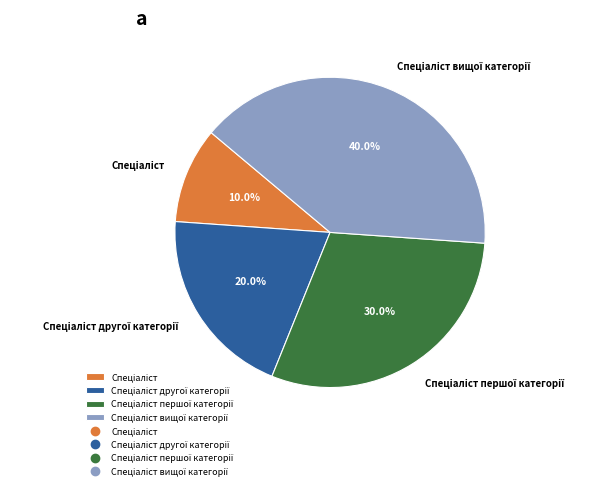

Is there a majority slice in this chart?

No